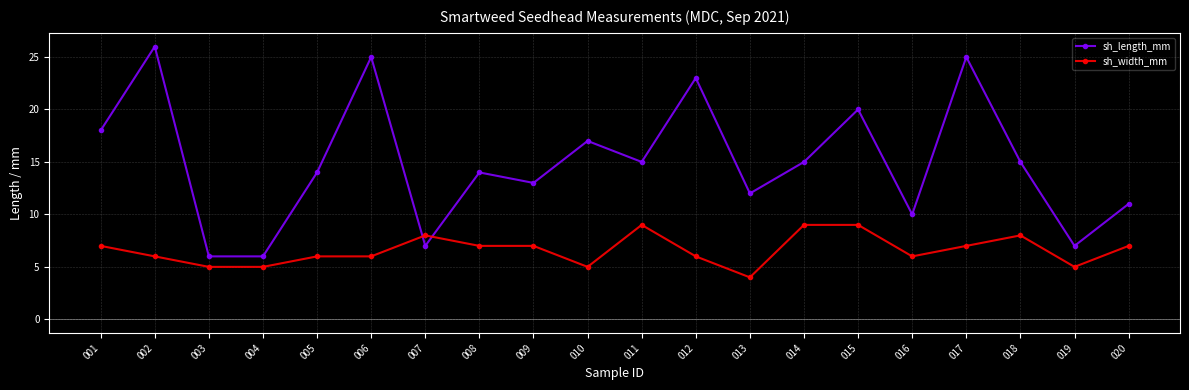

How many lines are shown in the chart?

2